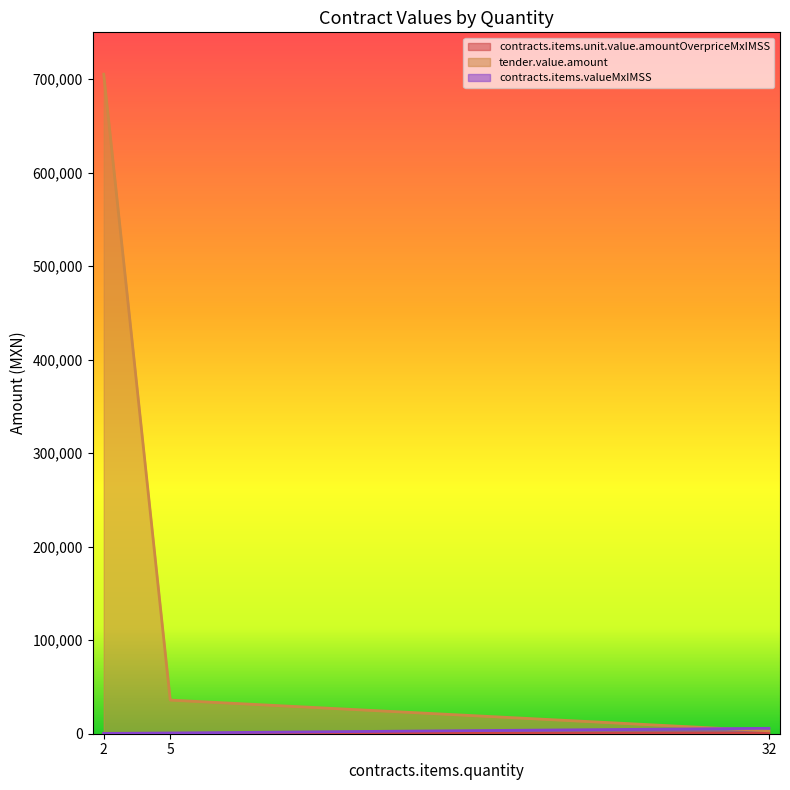

What is the highest value of the tender.value.amount series?

705210.3